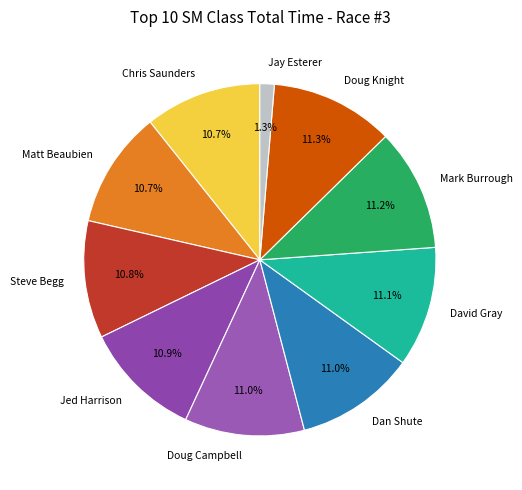

To the nearest percent, what is the combined percentage of Mark Burrough and Chris Saunders?

22%